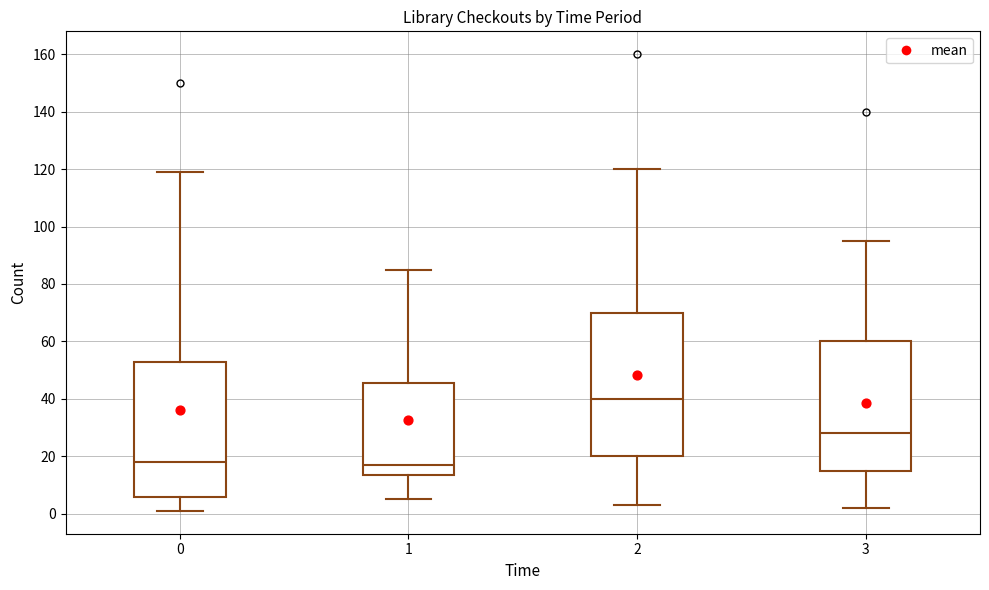

Reading left to right, read every box against the y-axis: the position of its median line, the range the box covers, and the ends of its whiskers. The values are not printed on the chart, so give them approximately, as read against the axis.

0: median 18, box 6 to 54, whiskers 2 to 120
1: median 18, box 14 to 46, whiskers 6 to 86
2: median 40, box 20 to 70, whiskers 4 to 120
3: median 28, box 16 to 60, whiskers 2 to 96